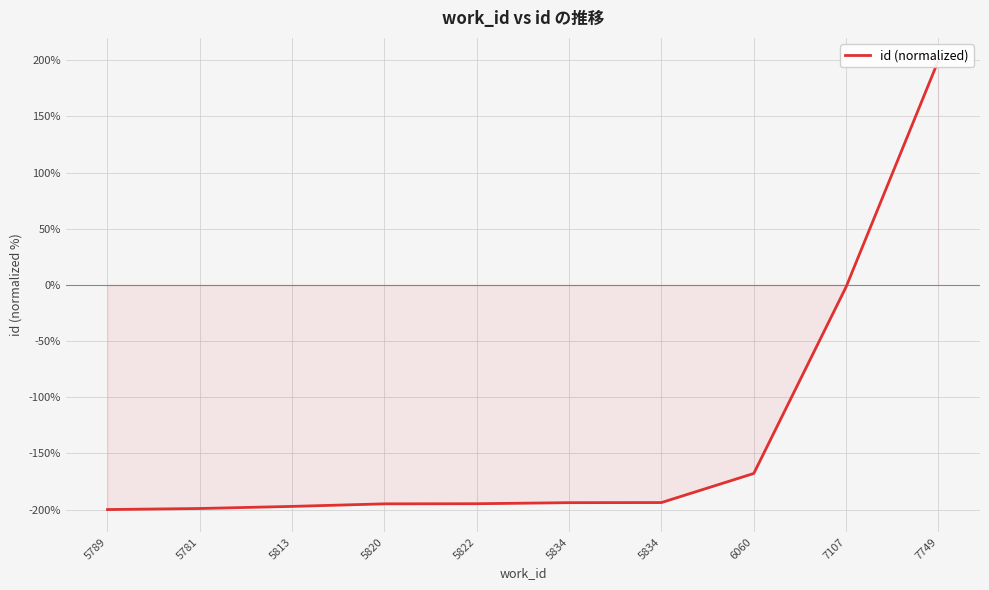

At which category does the chart reach its minimum across all series?

5789